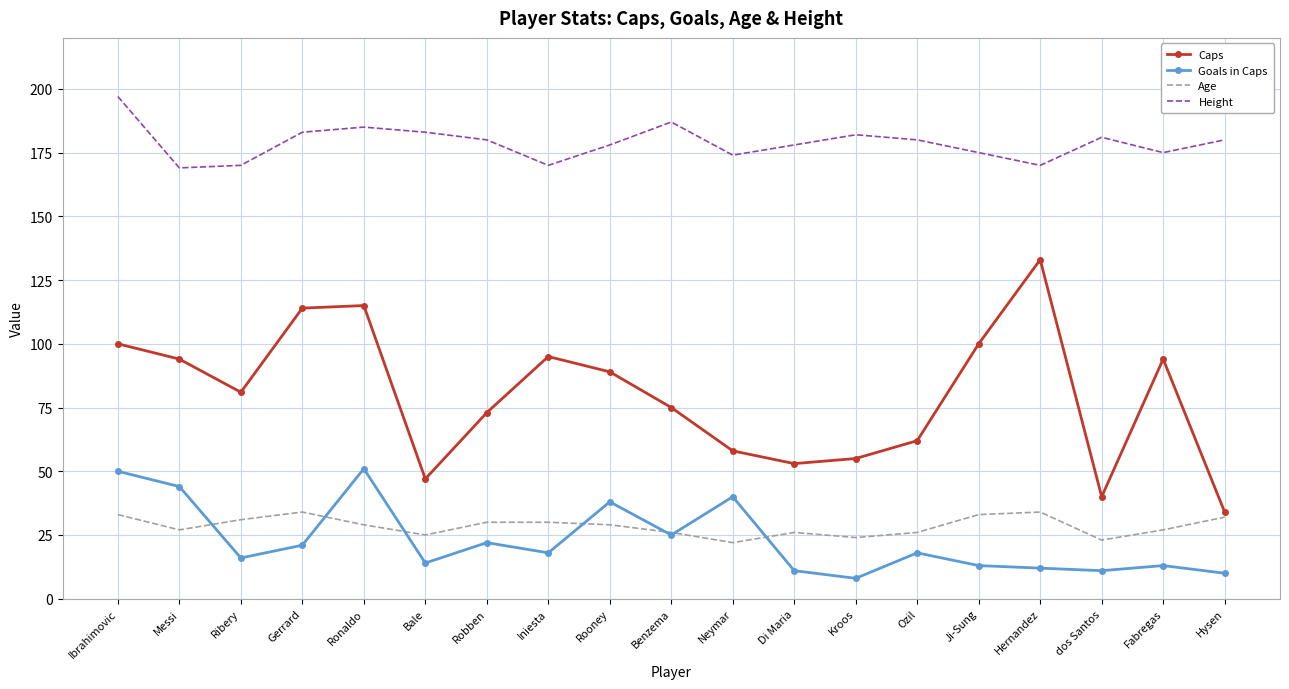

What is the sum of the Height values at dos Santos and Fabregas?

356